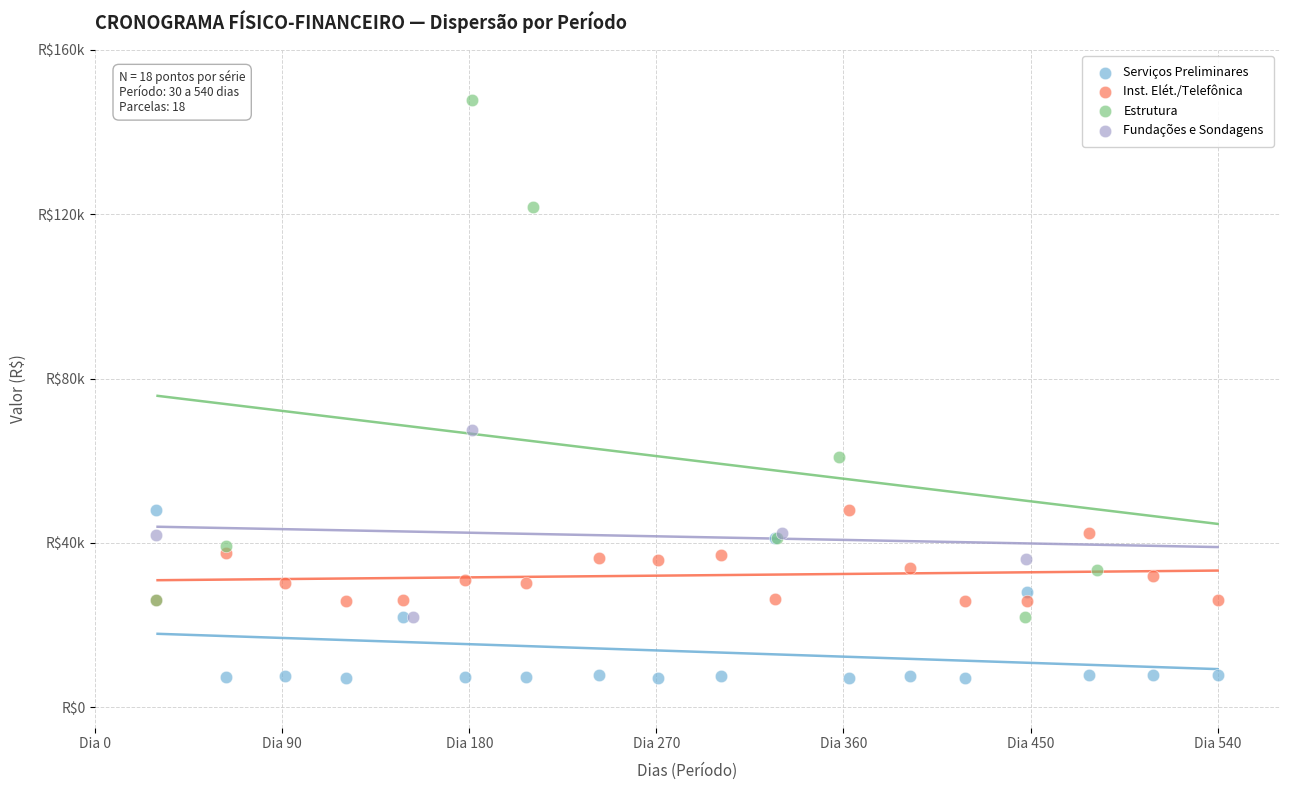

What are all the series names shown in the legend?

Serviços Preliminares, Inst. Elét./Telefônica, Estrutura, Fundações e Sondagens